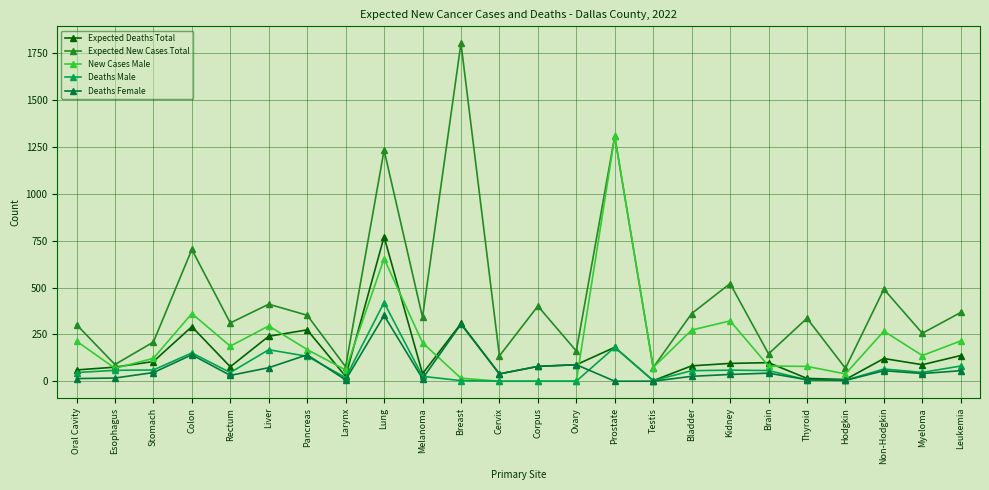

What is the maximum value shown in the chart?

1804